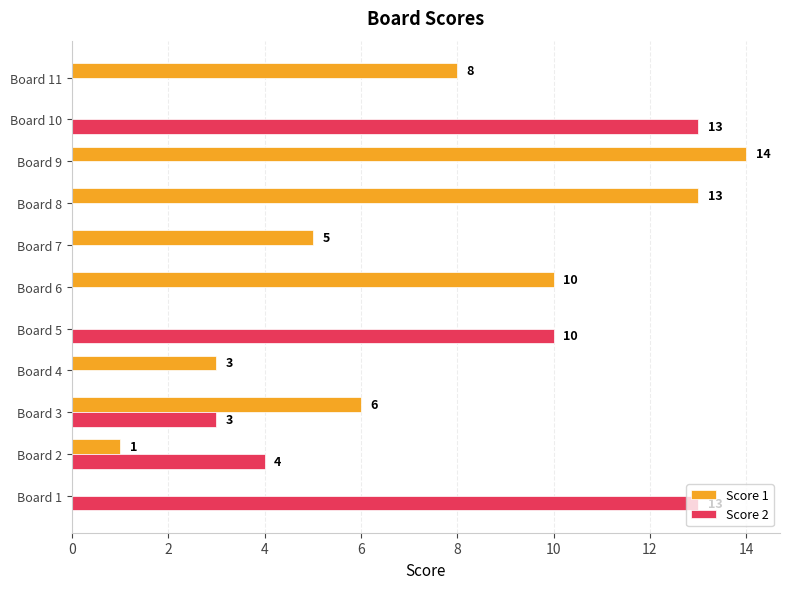

What are all the series names shown in the legend?

Score 1, Score 2